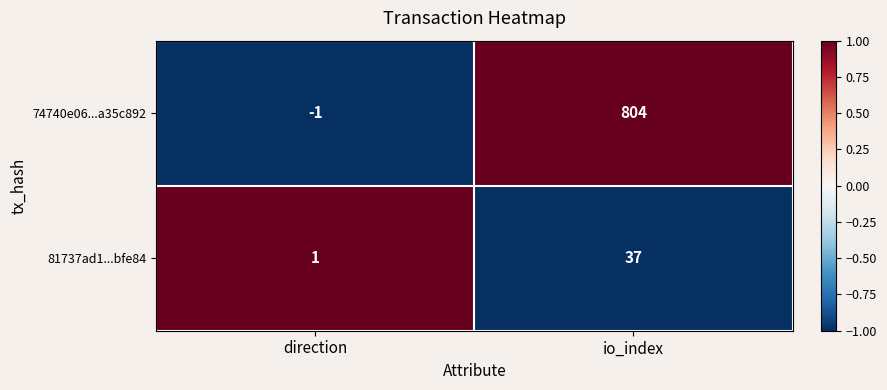

The value of 74740e06...a35c892 at io_index is 1130. True or false?

False